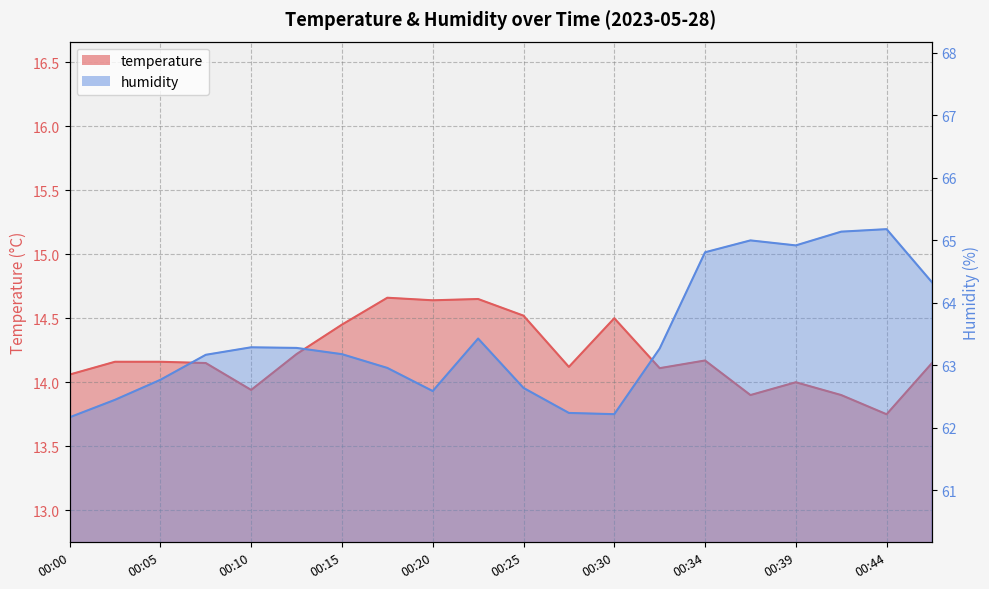

The value of temperature at 00:12 is 7.5. True or false?

False